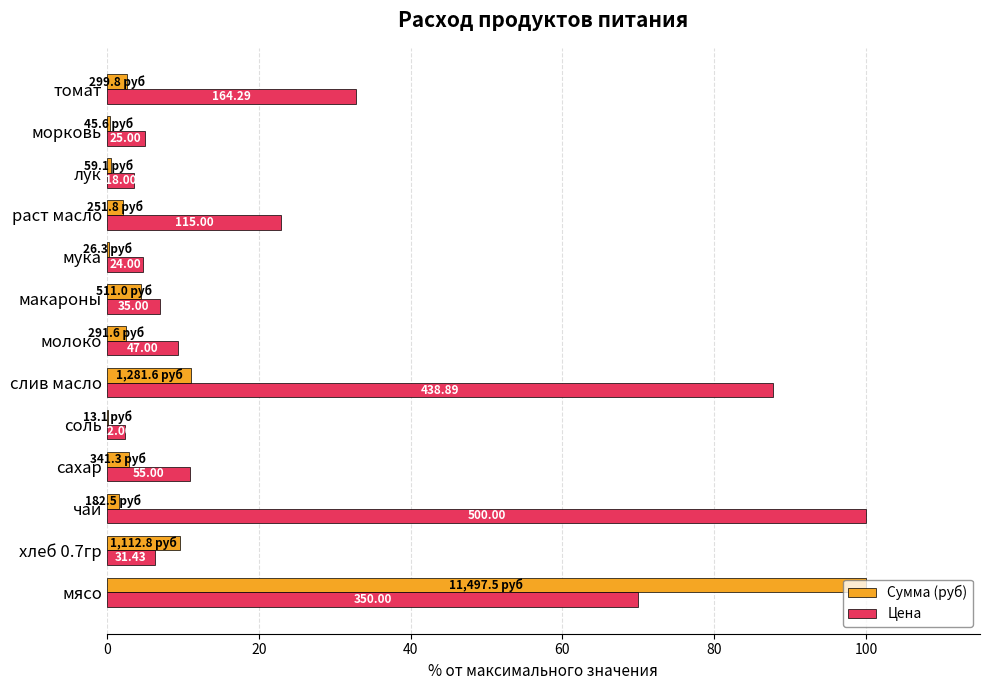

What are all the series names shown in the legend?

Сумма (руб), Цена